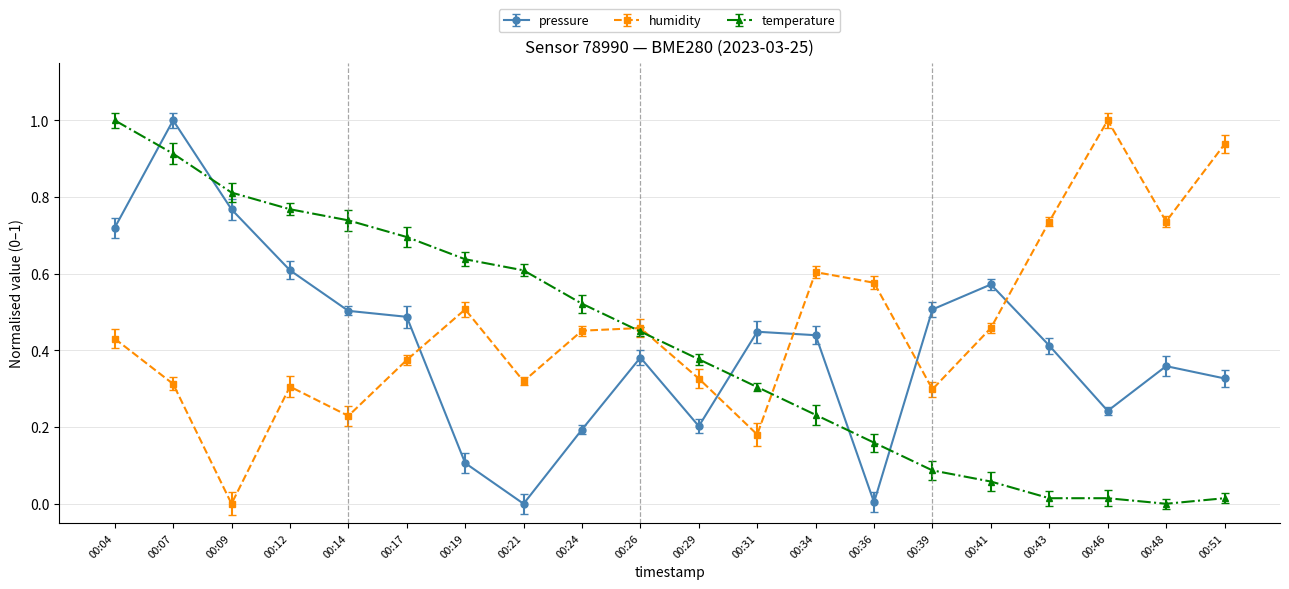

The value of temperature at 00:07 is 0.4. True or false?

False